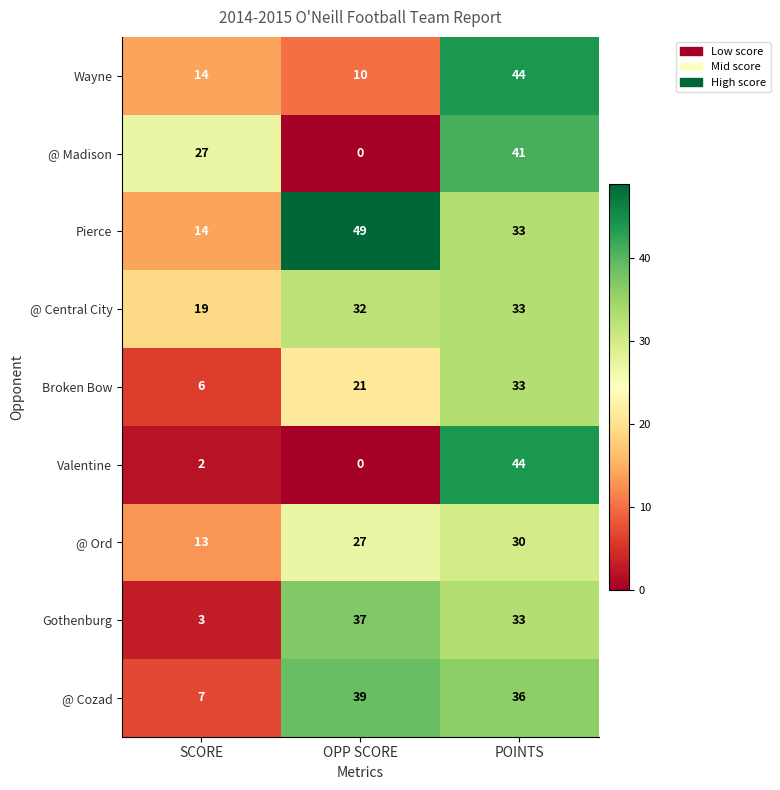

What is the spread (max minus min) of values at OPP SCORE?

49